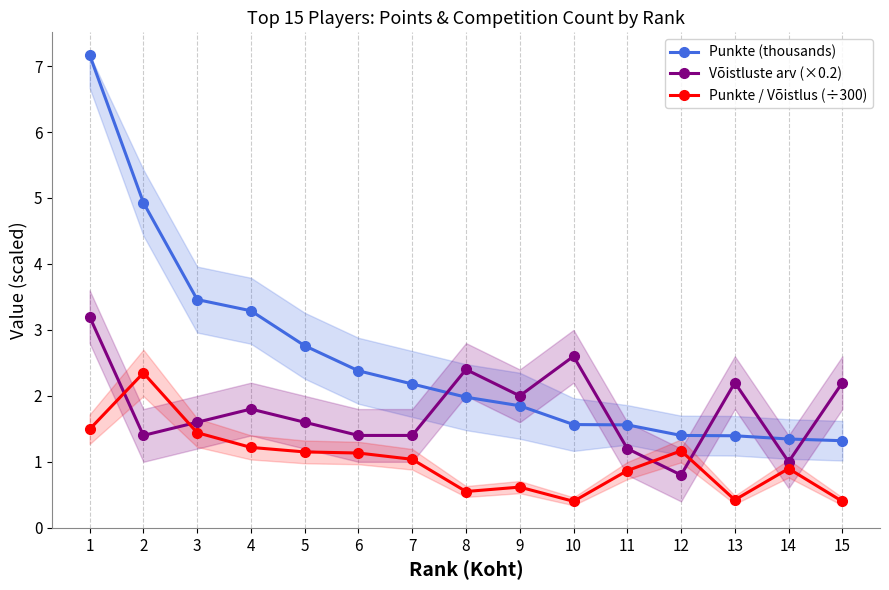

How many data points does each series have?

15